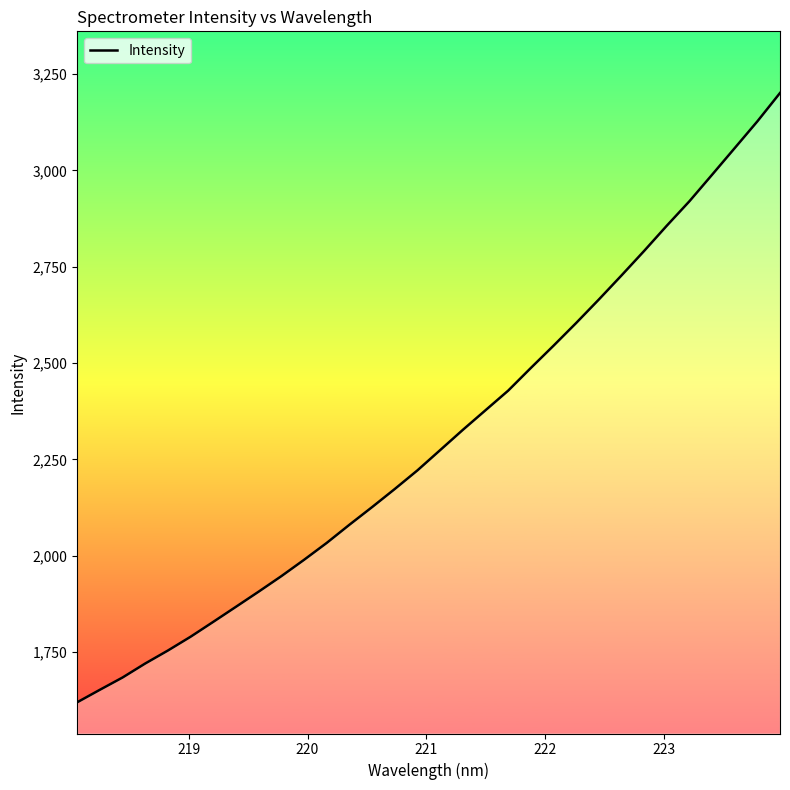

What is the smallest value displayed?

1619.3